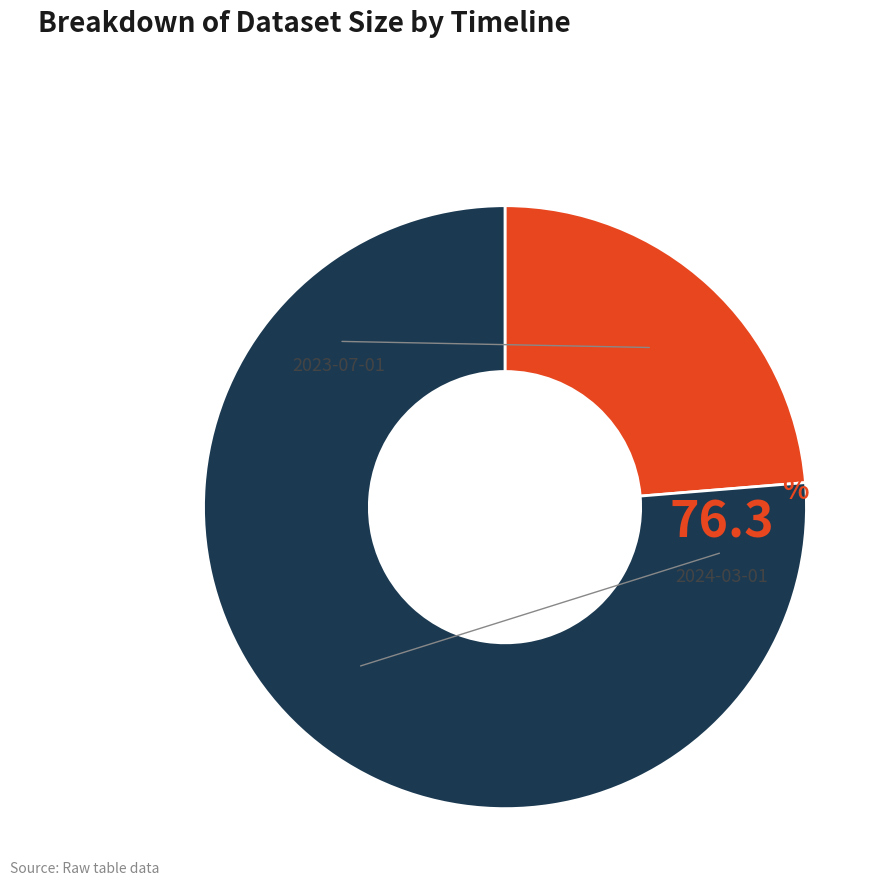

The 2023-07-01 slice represents 24% of the pie. True or false?

True